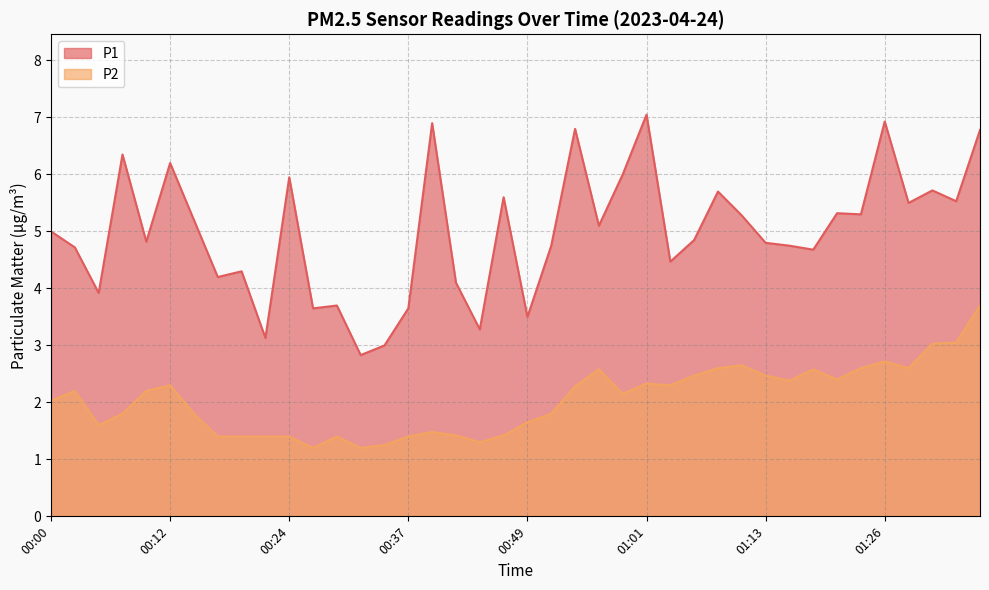

Where does the P2 series first go above 2?

00:00